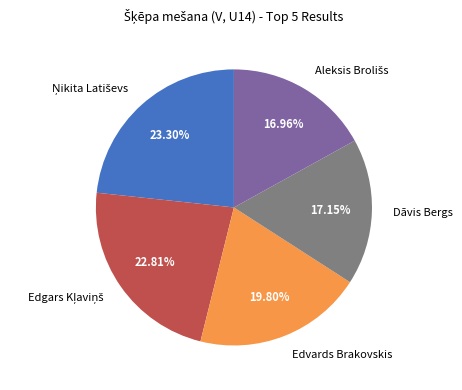

Which has a higher value, Edvards Brakovskis or Dāvis Bergs?

Edvards Brakovskis